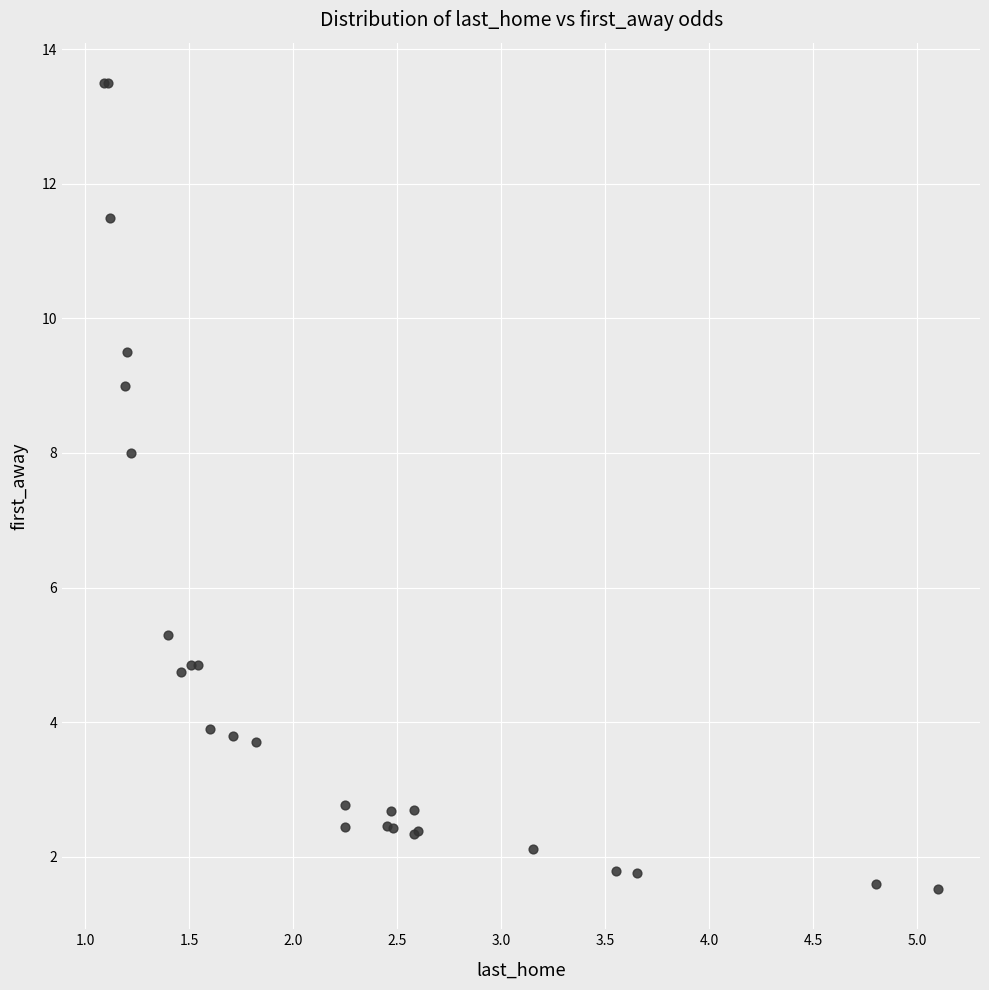

What Y value in the scatter plot is closest to 7?

8.0